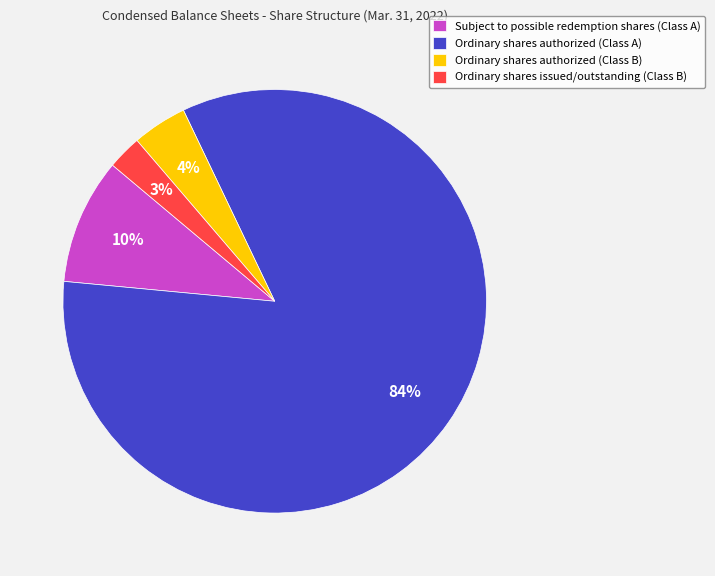

Do Subject to possible redemption shares (Class A) and Ordinary shares authorized (Class B) together represent more than half of the pie?

No